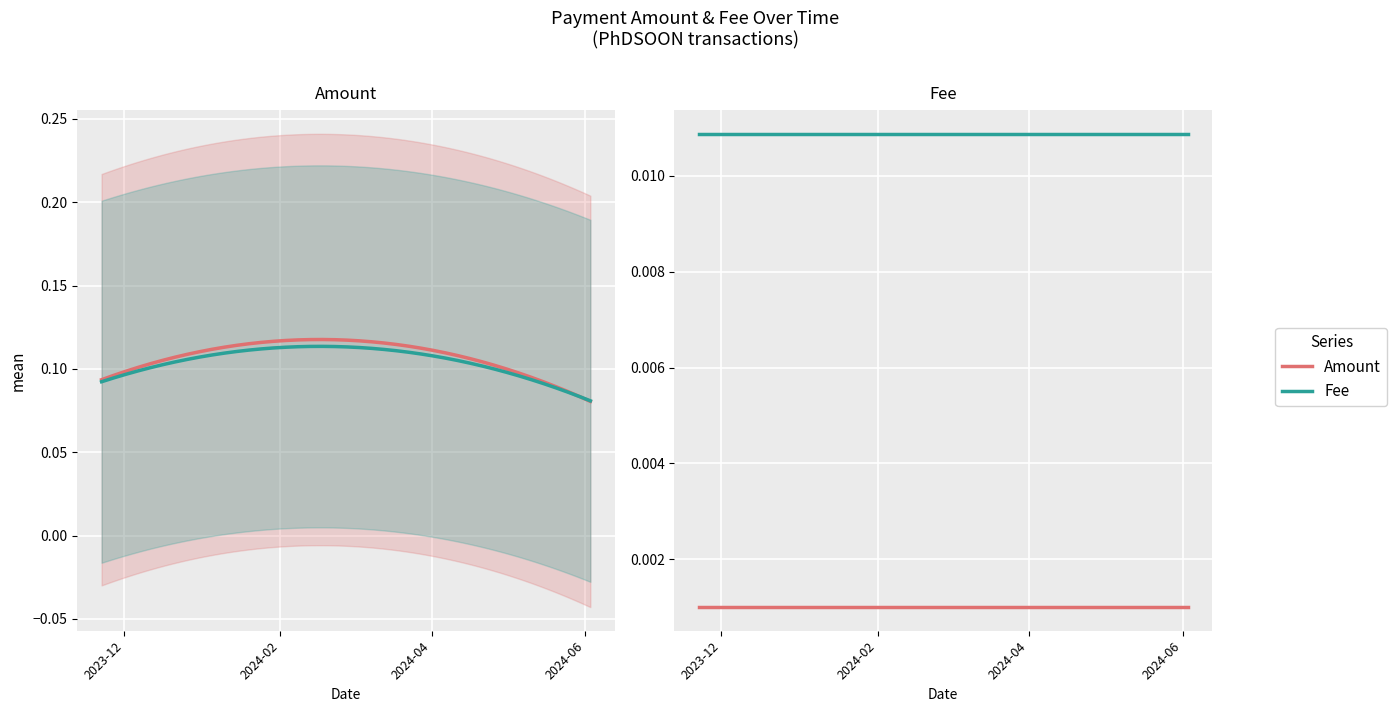

List the series in order of their peak value, highest first.

Amount, Fee